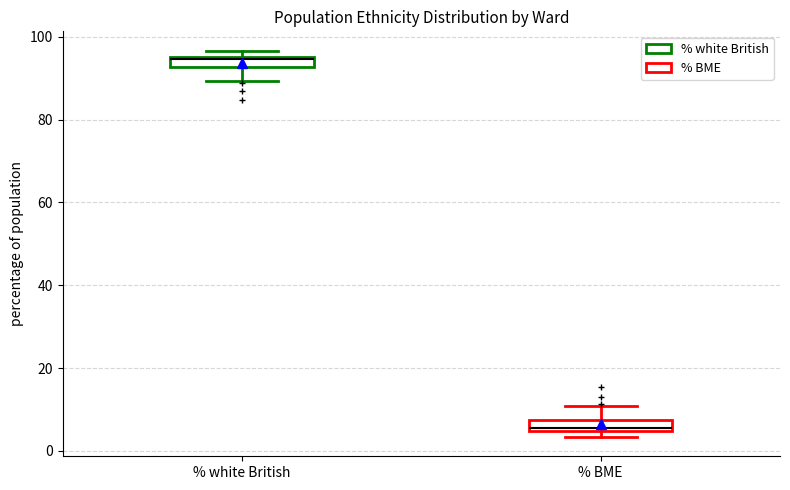

Where is the lower edge of the box for % white British on the y-axis? The values are not printed on the chart, so give them approximately, as read against the axis.

92